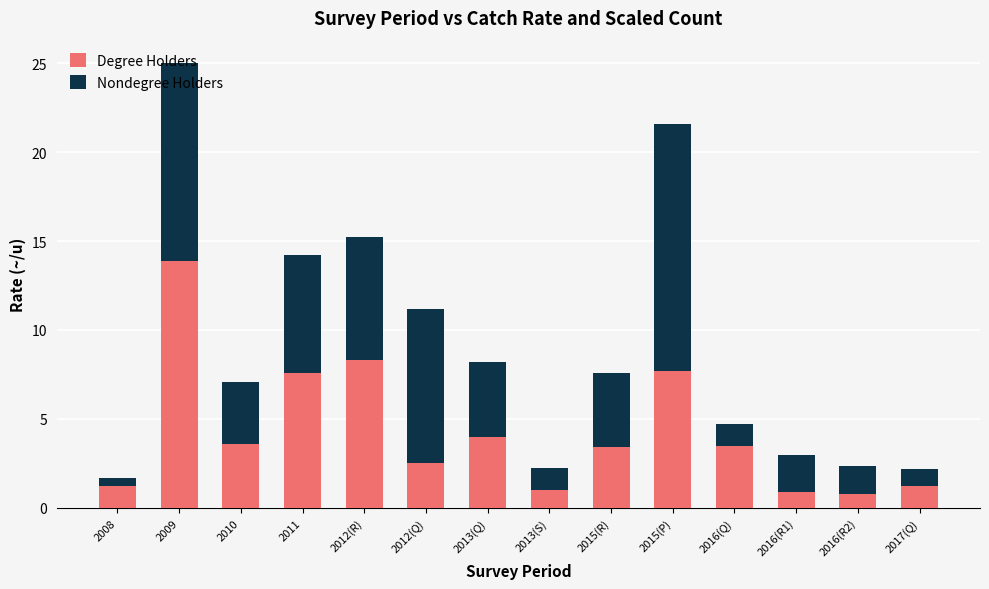

The Degree Holders series shows 1.6 at 2010. True or false?

False